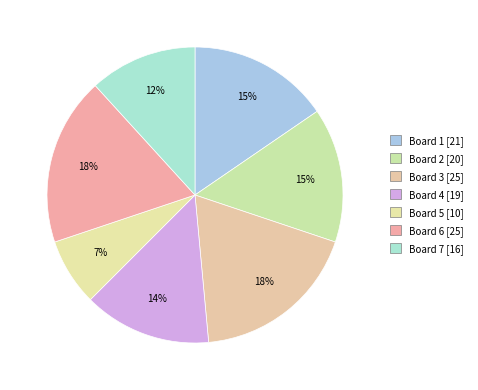

Does any single category account for the majority?

No